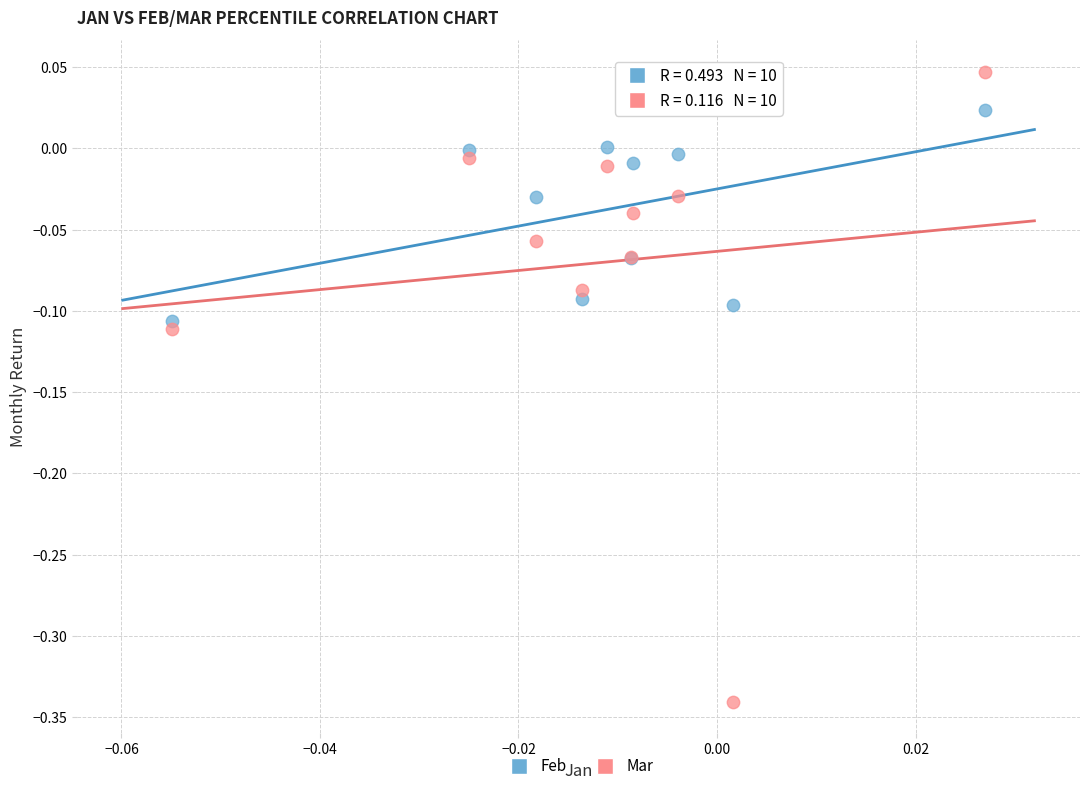

Which series reaches the minimum Y coordinate?

Mar